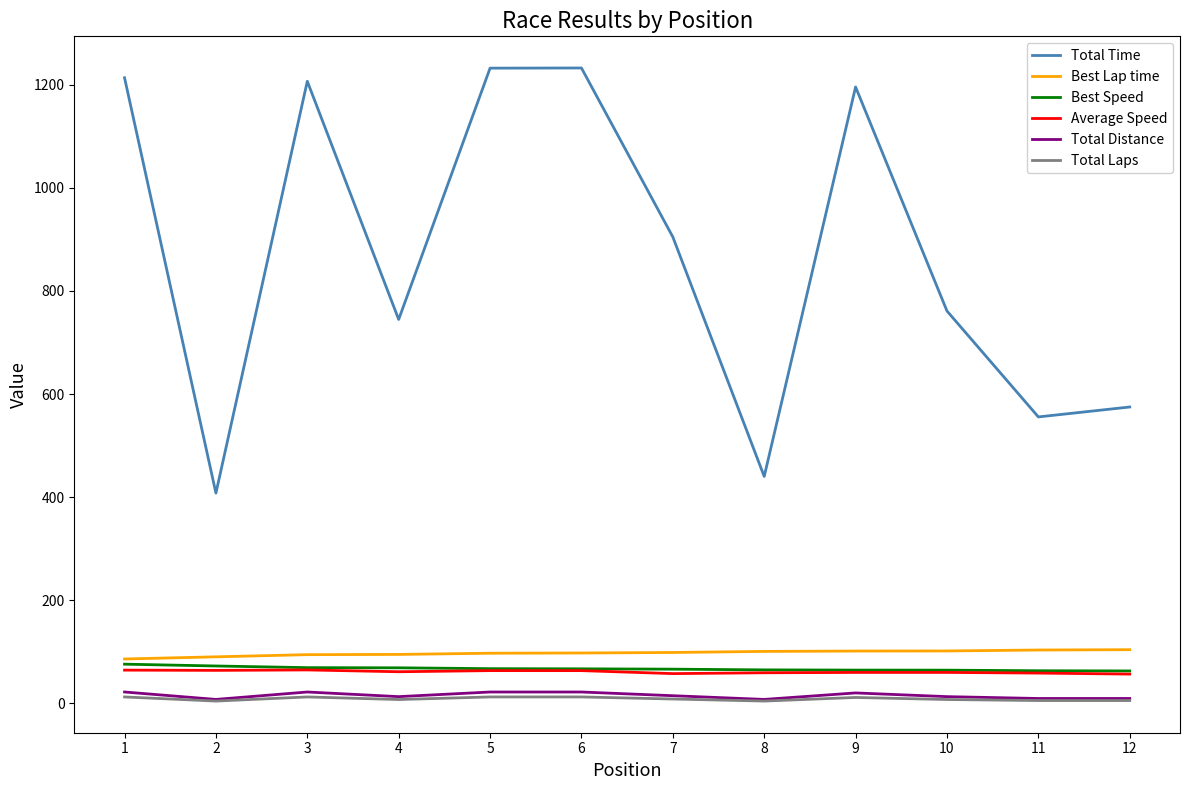

Is the value of Average Speed at 1 greater than the value of Best Lap time at 5?

No